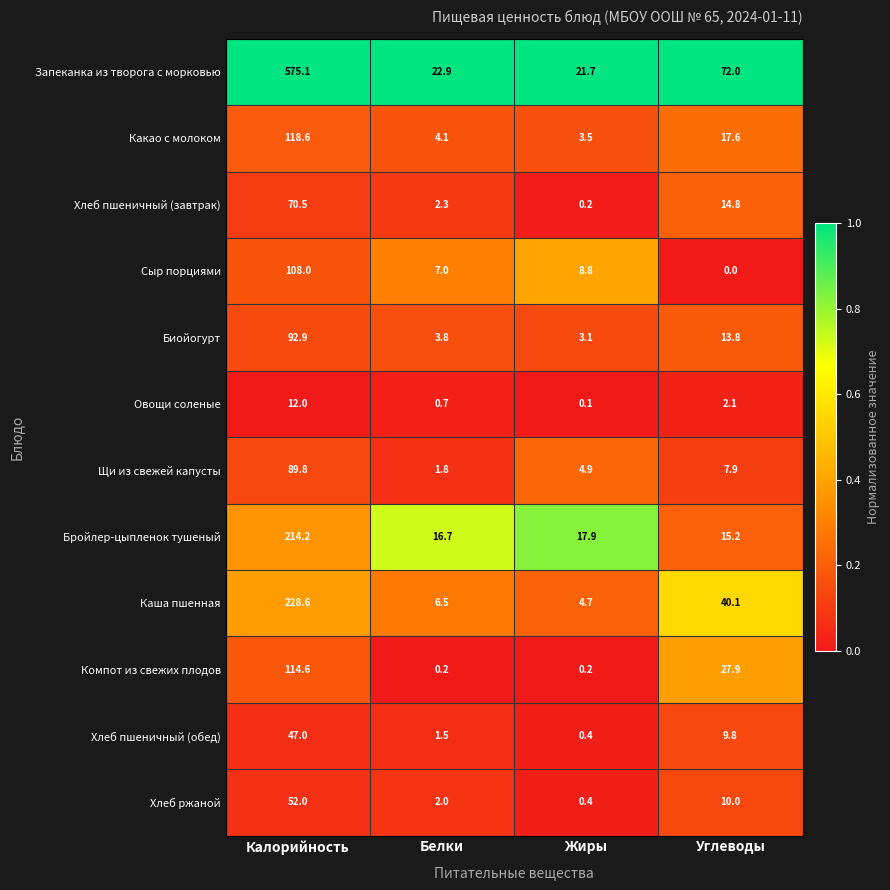

The value of Какао с молоком at Калорийность is 156.7. True or false?

False